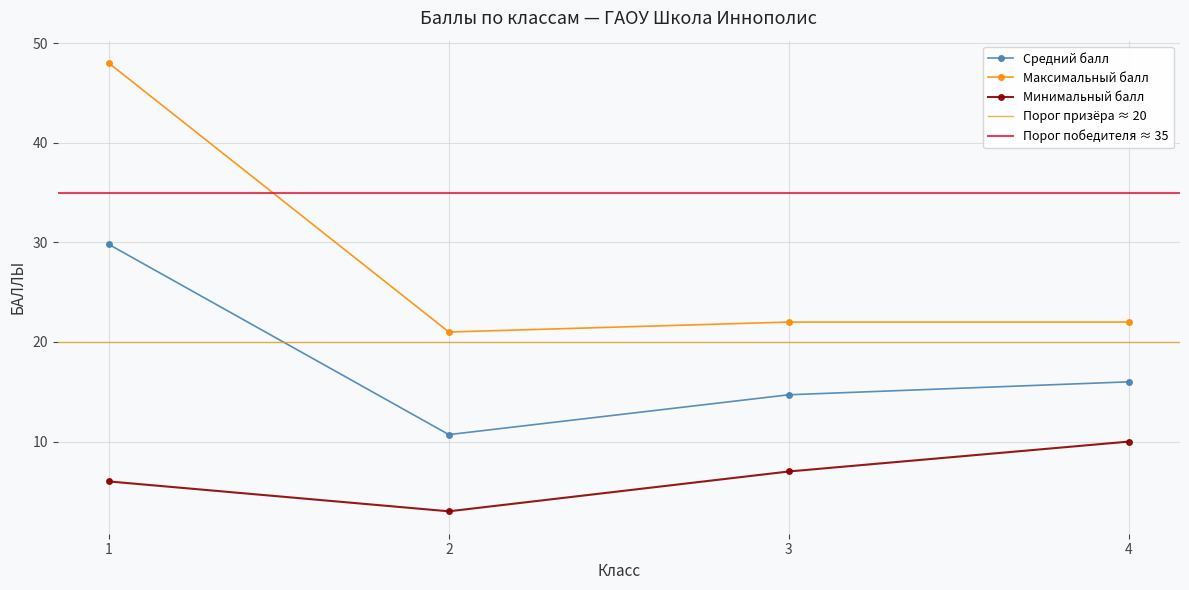

What is the difference between the maximum and minimum values in the Средний балл series?

19.1